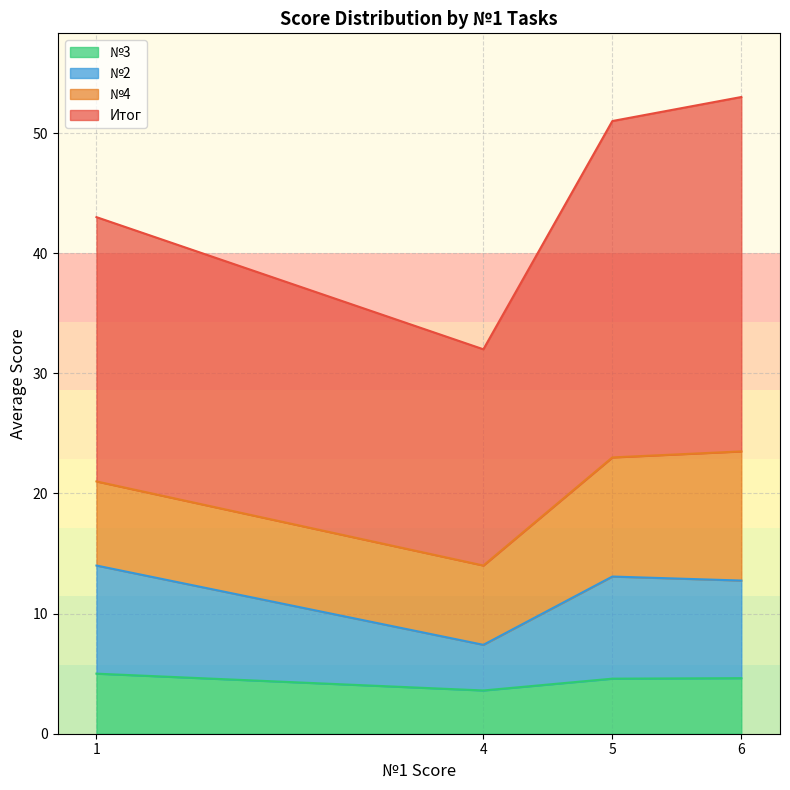

How many lines are shown in the chart?

4